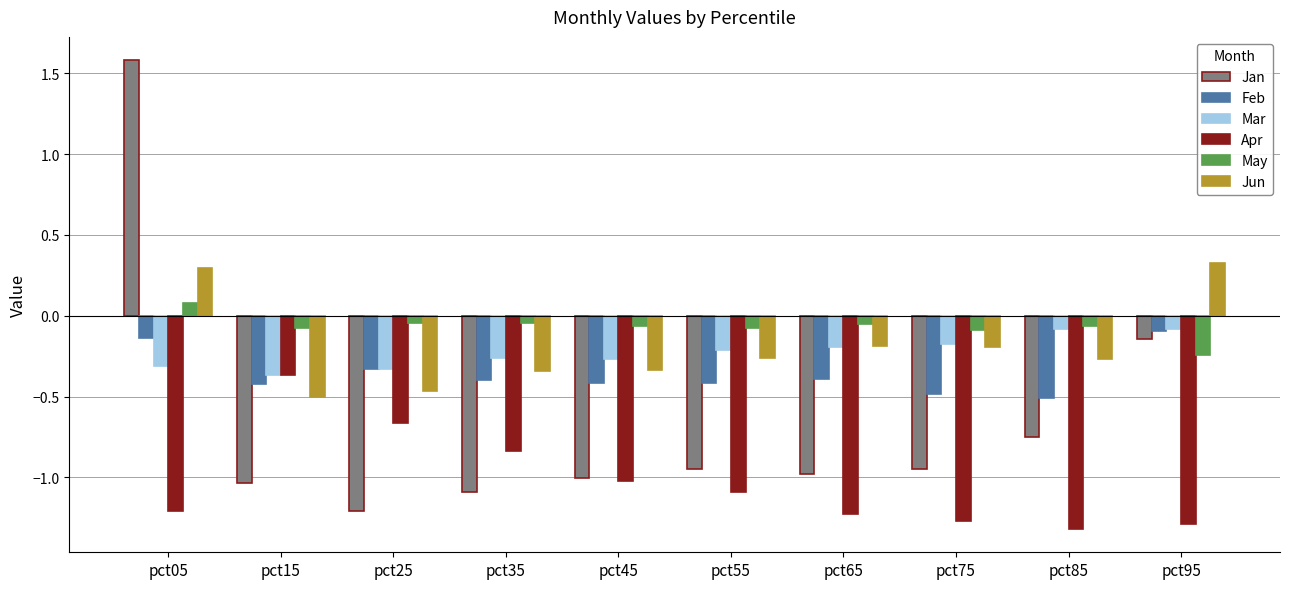

The Apr series shows -0.3 at pct85. True or false?

False